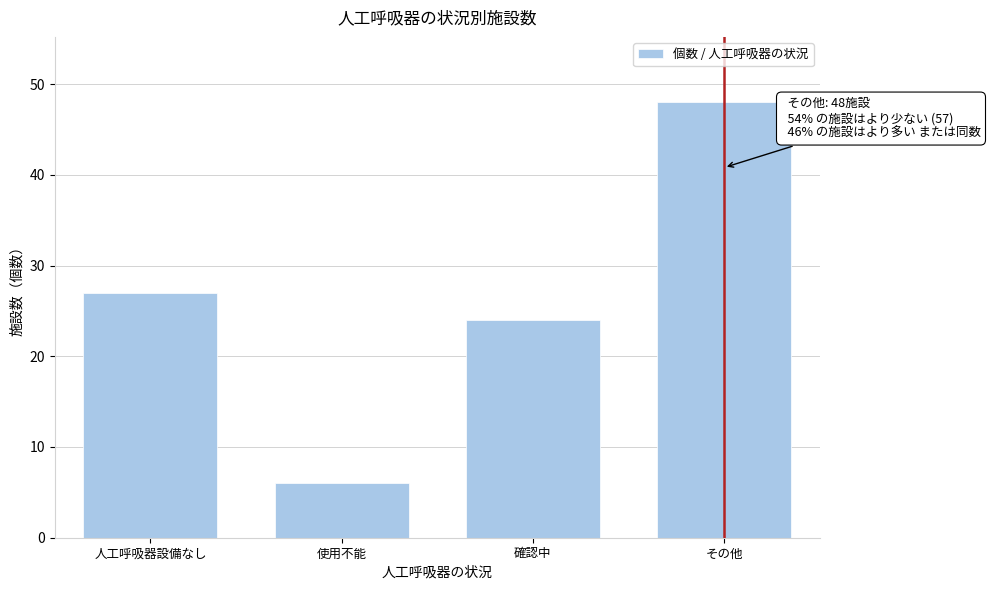

Reading right to left, transcribe all the data shown in this chart.

その他=48	確認中=24	使用不能=6	人工呼吸器設備なし=27